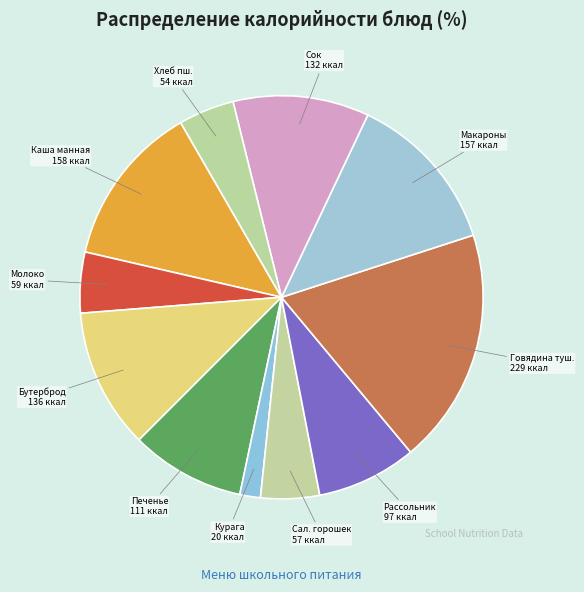

What is the ratio of the value at Говядина туш. to the value at Бутерброд?

1.7